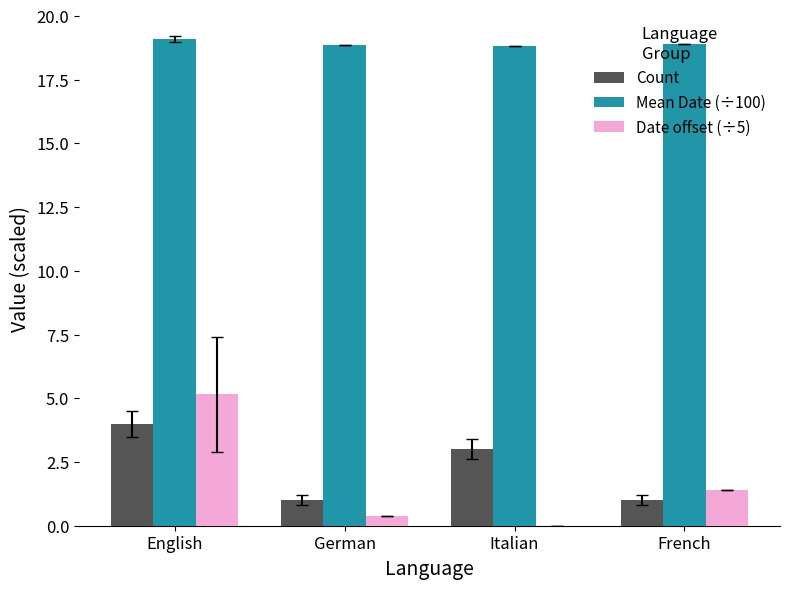

What is the difference between the Count values at Italian and English?

1.0